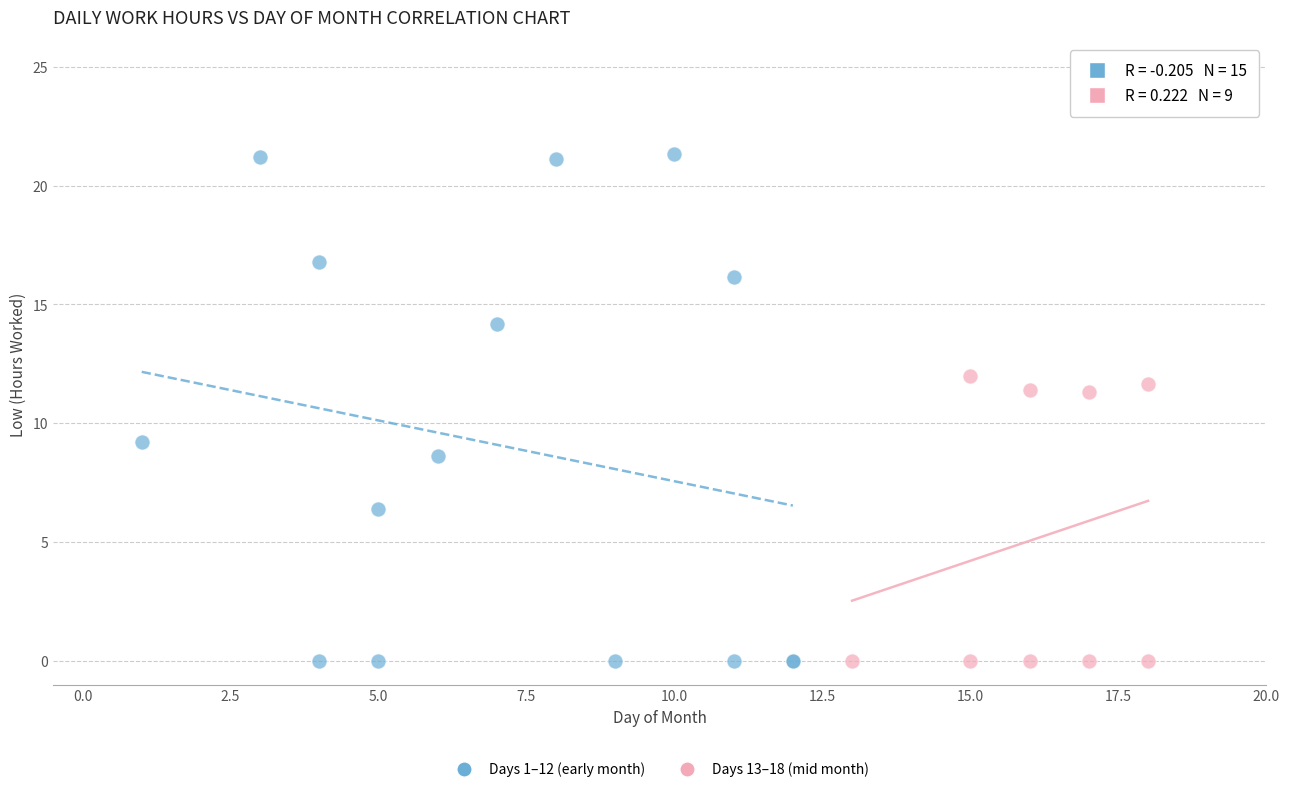

What are all the series names shown in the legend?

Days 1–12 (early month), Days 13–18 (mid month)